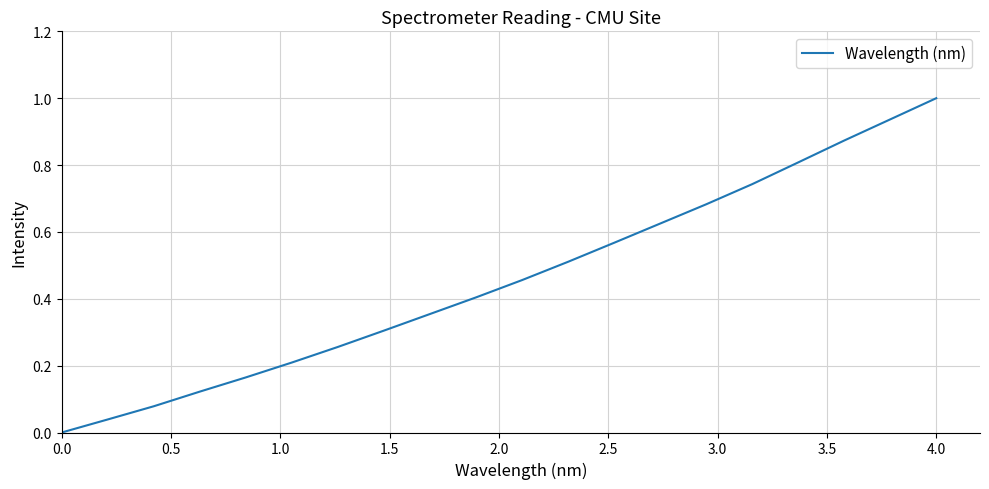

What is the difference between the maximum and minimum values?

1.0